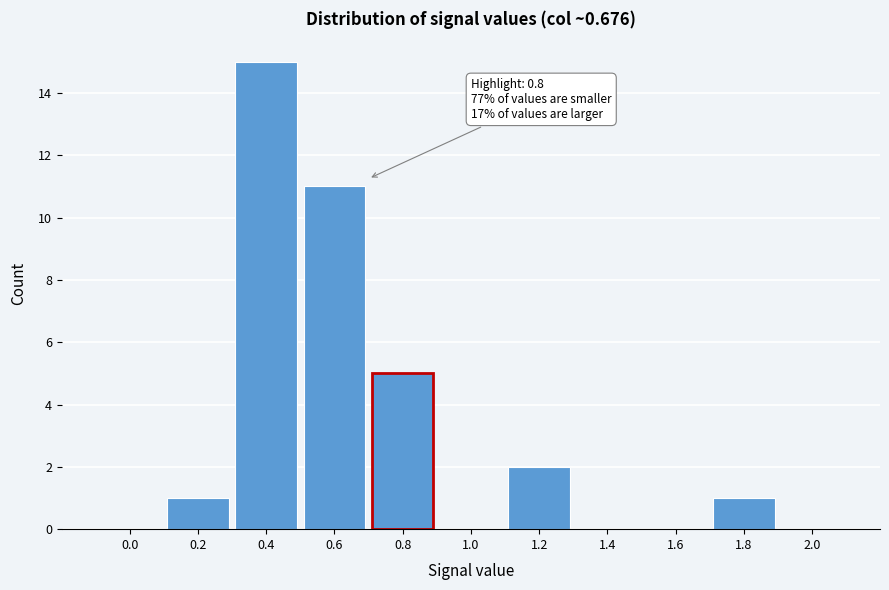

Reading right to left, list all the values displayed in this chart.

2.0=0	1.8=1	1.6=0	1.4=0	1.2=2	1.0=0	0.8=5	0.6=11	0.4=15	0.2=1	0.0=0